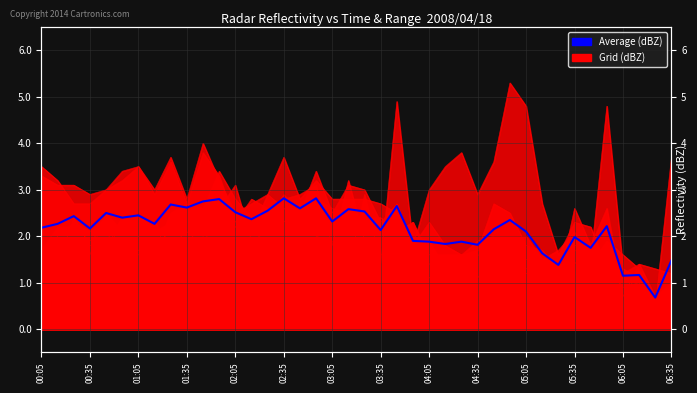

Where is the data nearest to the value 1?

06:05